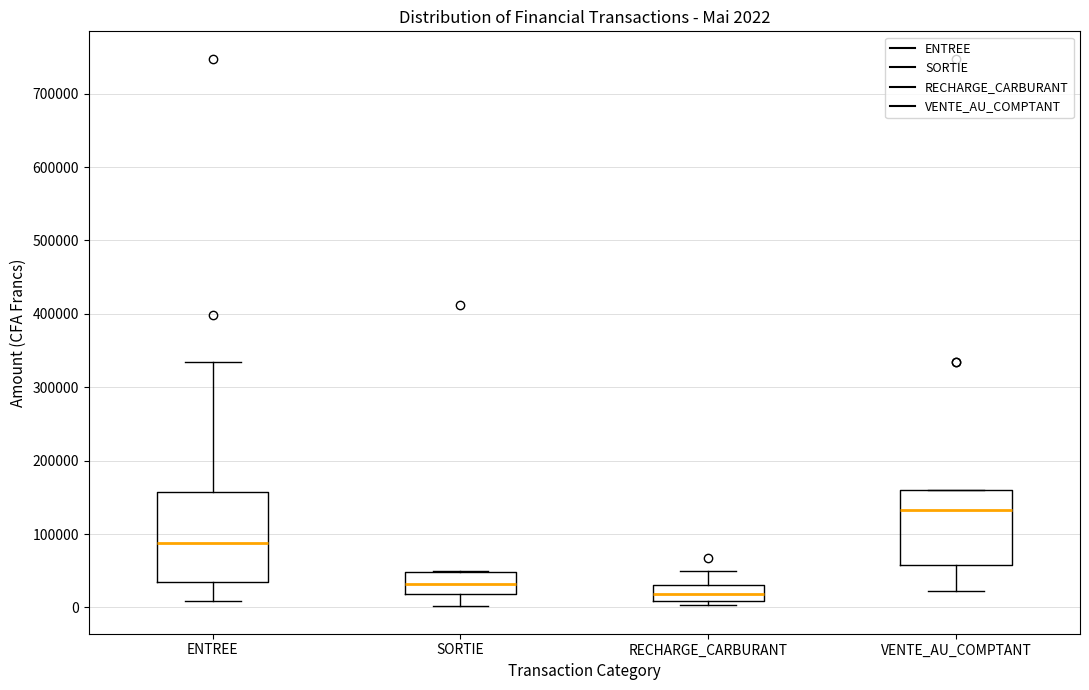

Which box is the tallest, from its lower edge to its upper edge?

ENTREE